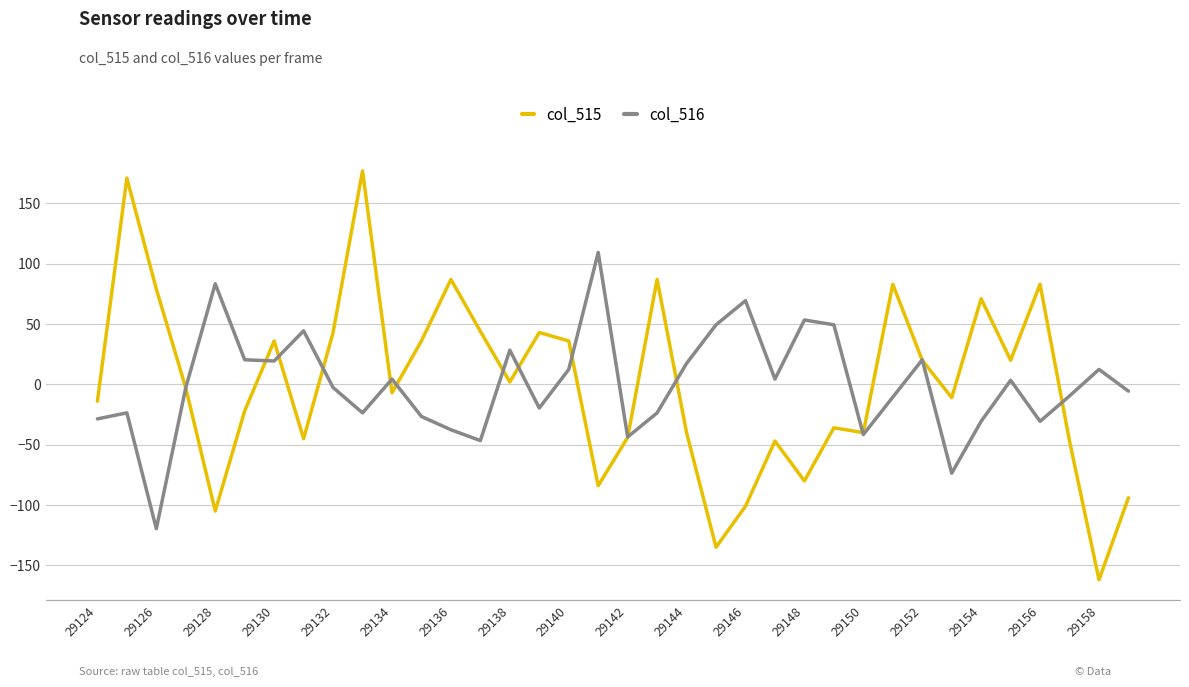

What is the minimum value shown in the chart?

-162.0